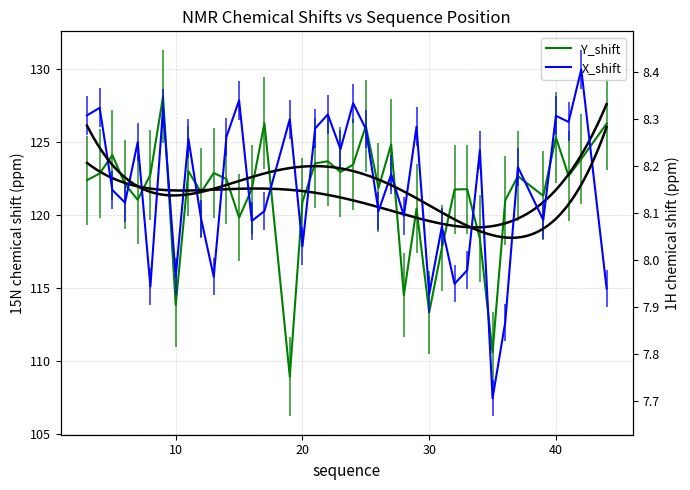

Count the number of data series in this chart.

2